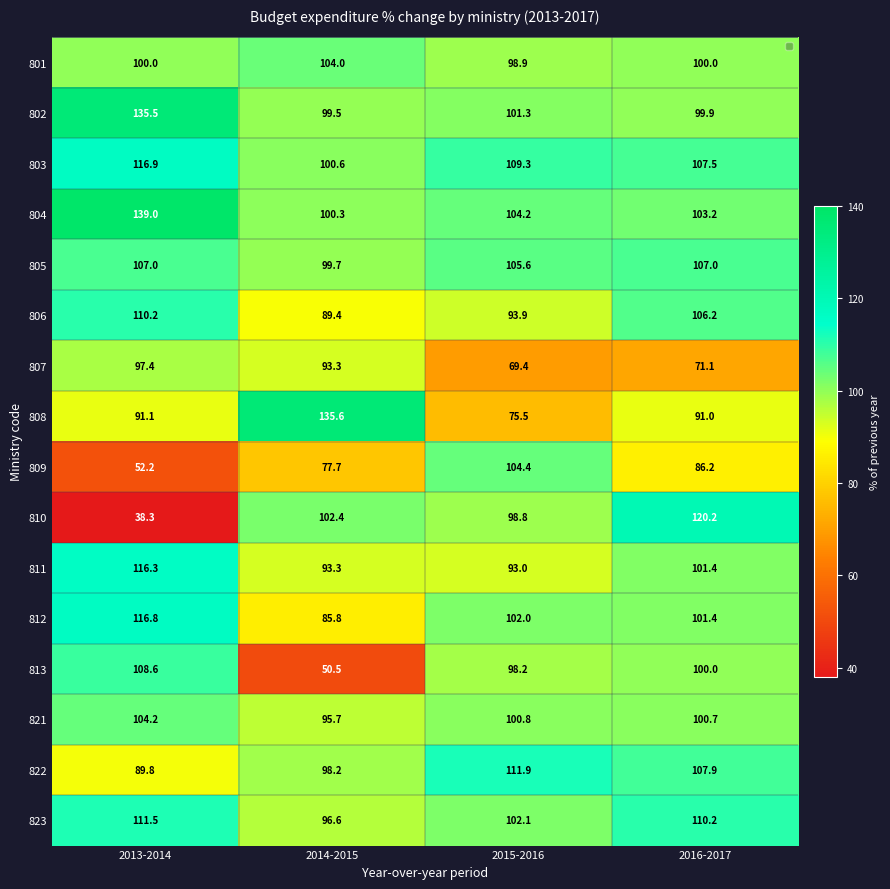

The 802 series shows 56.0 at 2013-2014. True or false?

False